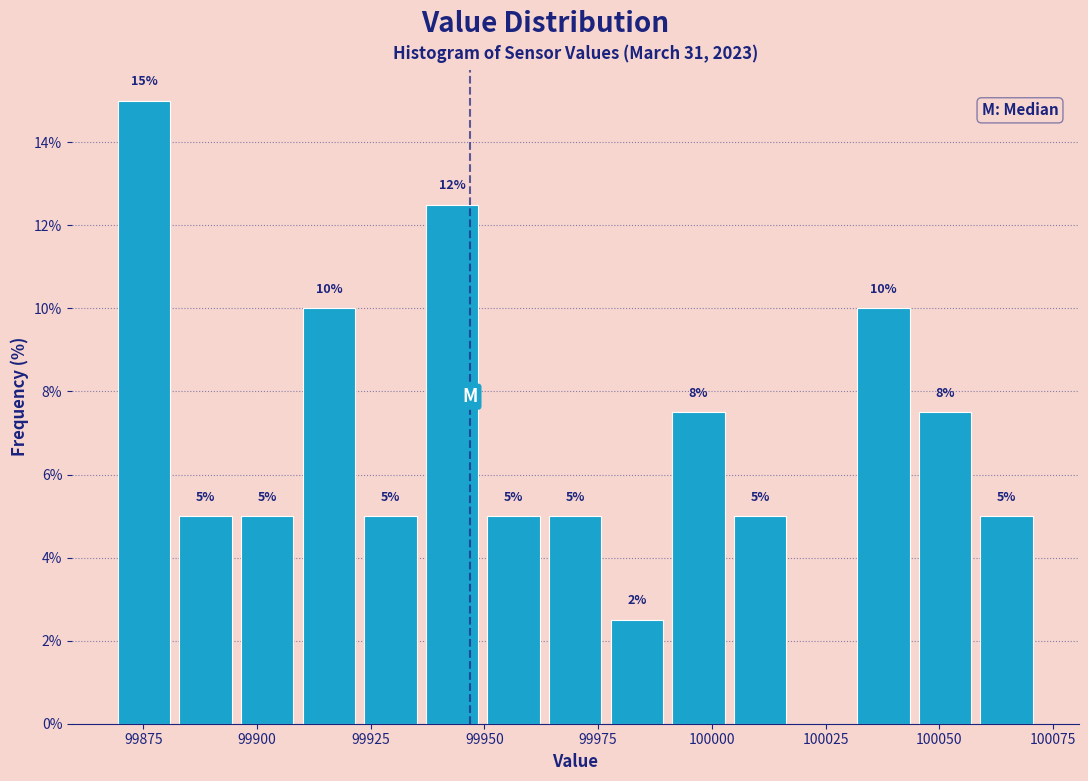

Read against the x-axis, roughly where is the centre of the tallest bar?

99875